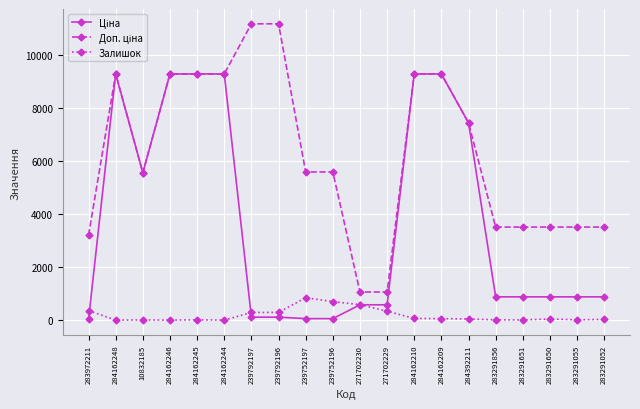

What is the greatest value displayed?

11182.0